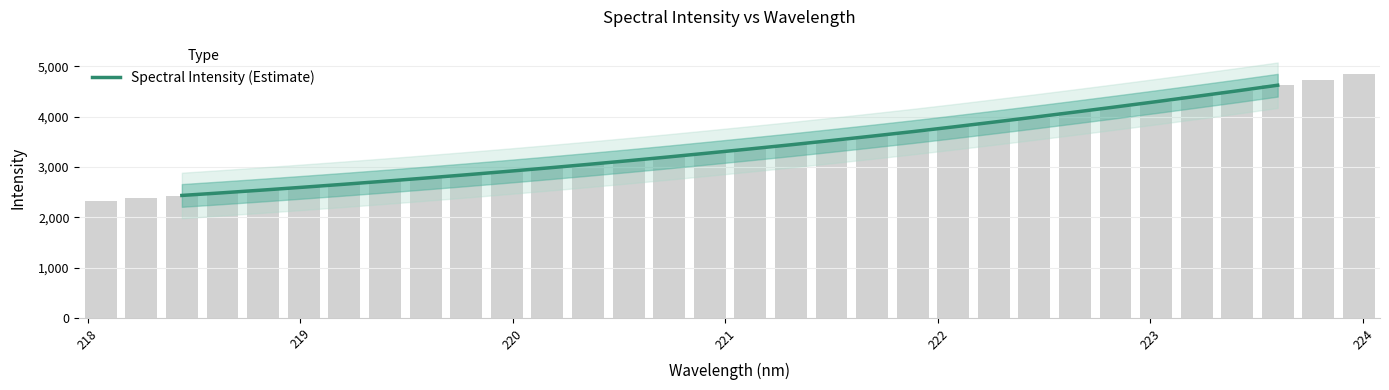

What is the sum of all values?

95065.7